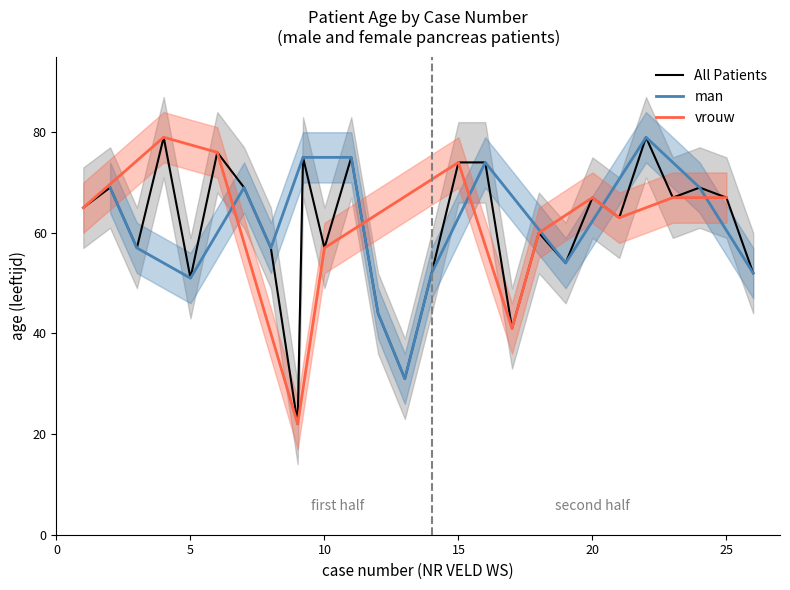

The vrouw series shows 67 at 25. True or false?

True